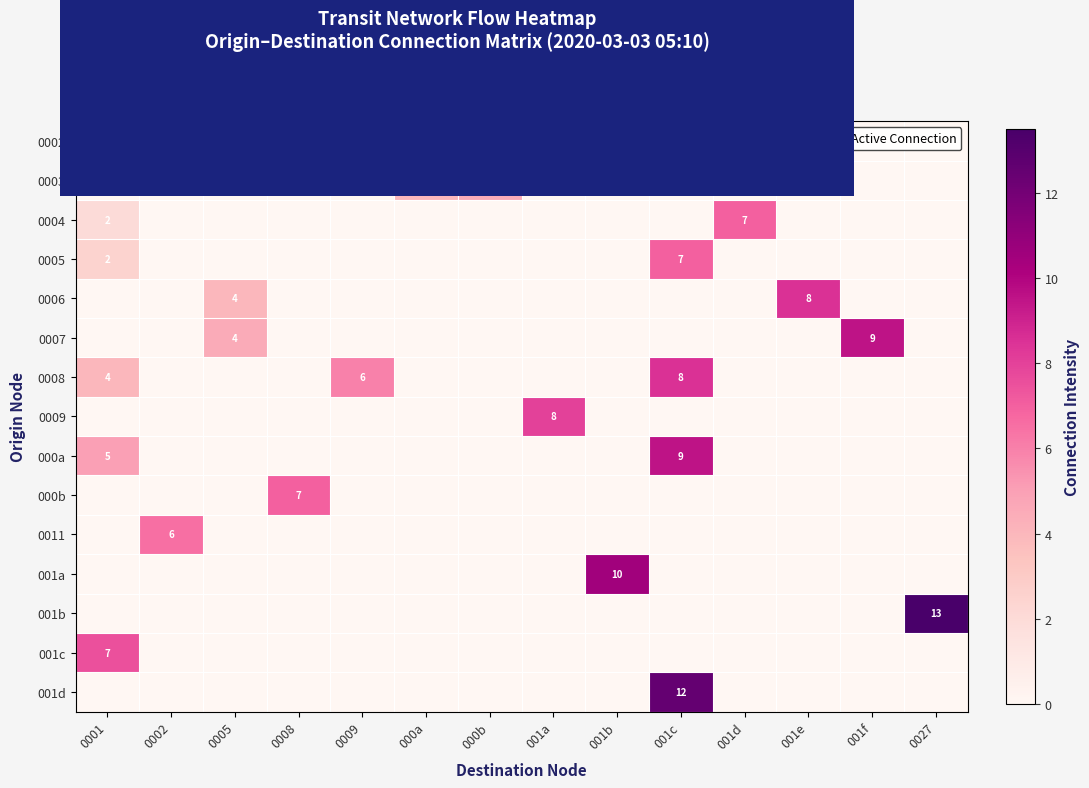

True or false: 001c has a value of 2 at 0001.

False